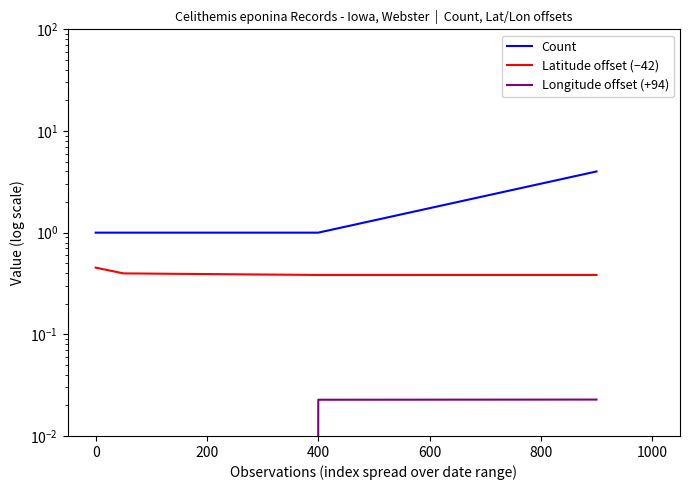

Is it true that Count equals 1.4 at 400?

False